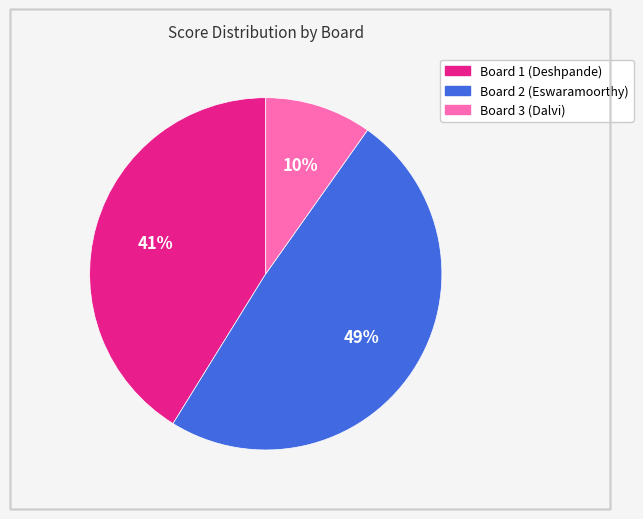

Is there any slice that represents more than half of the pie?

No